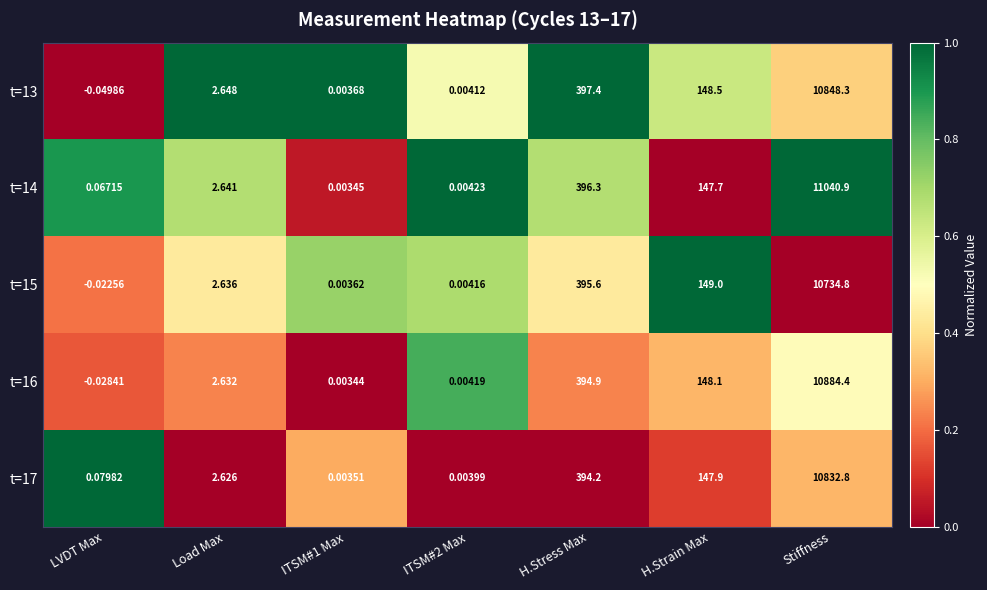

Between ITSM#2 Max and Stiffness, which series saw the biggest shift?

t=14